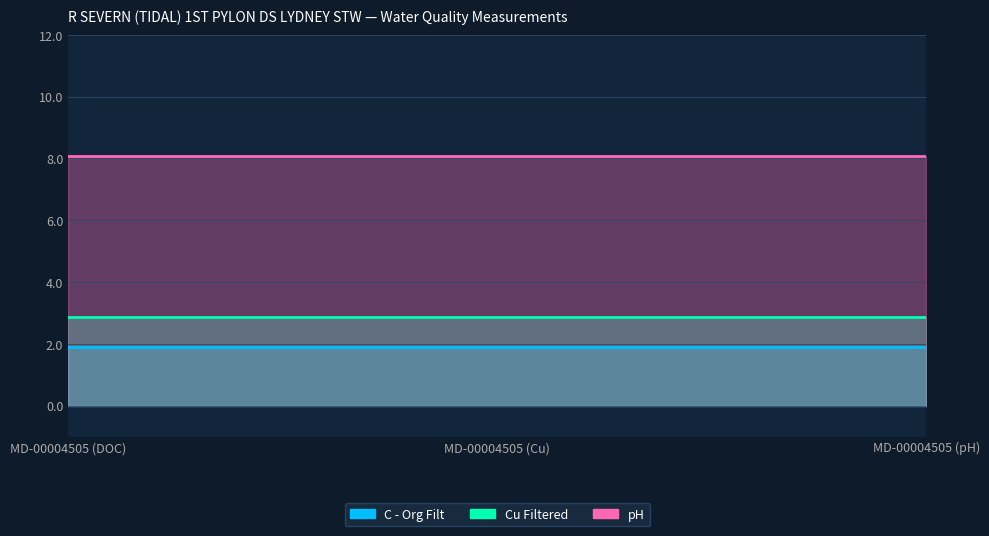

Is the value of pH at 2010-09-15T12:40:00 greater than the value of C - Org Filt at 2010-09-15T12:40:00?

Yes